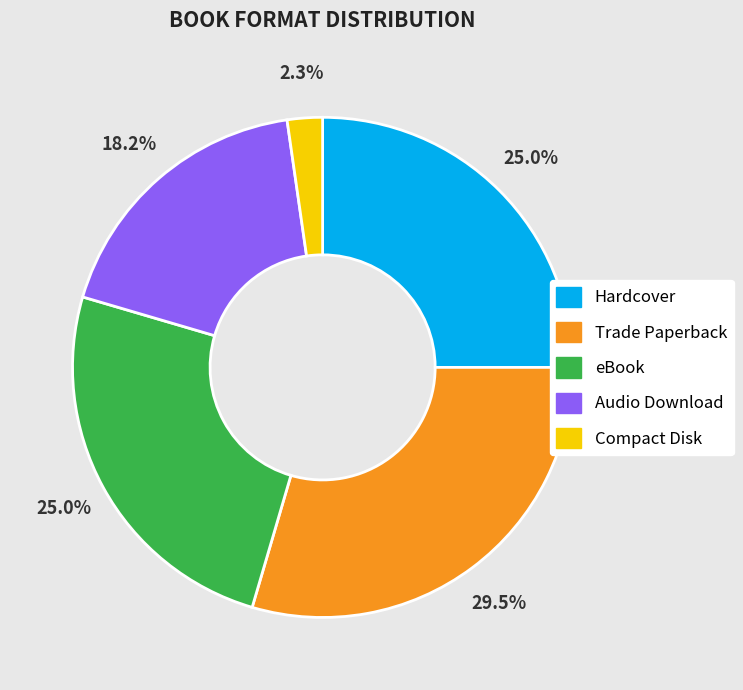

Is there a majority slice in this chart?

No